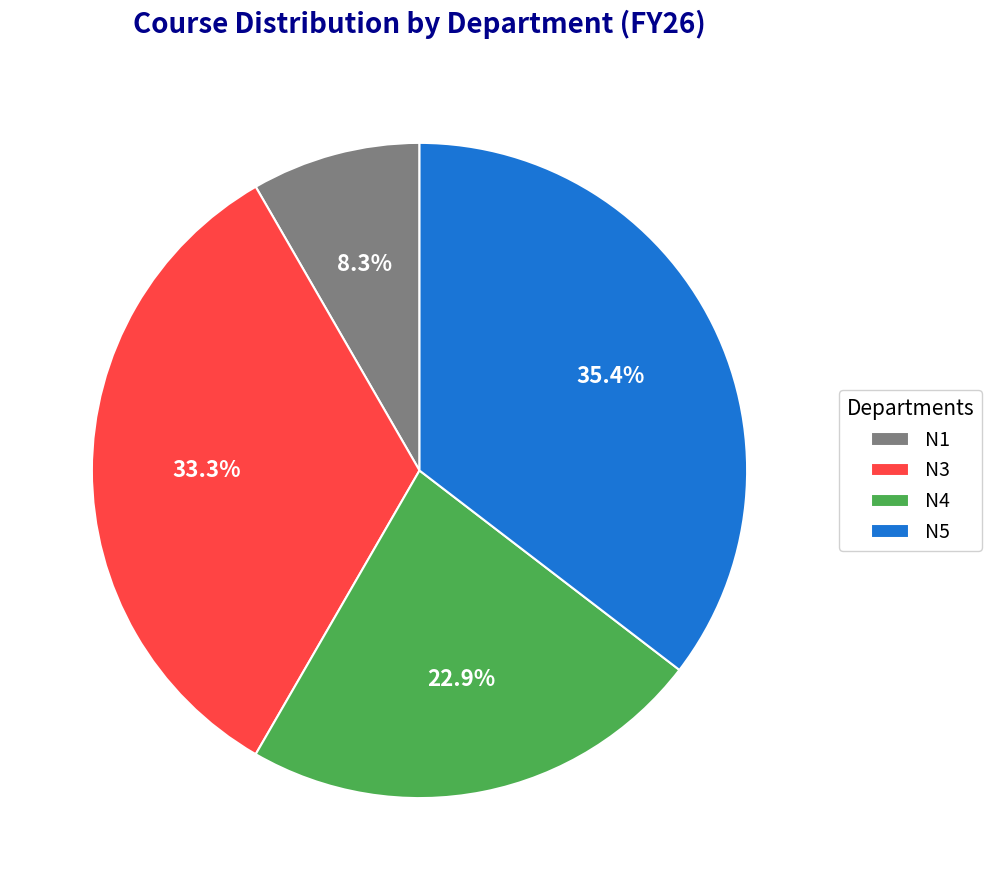

Which category has the biggest portion of the pie?

N5